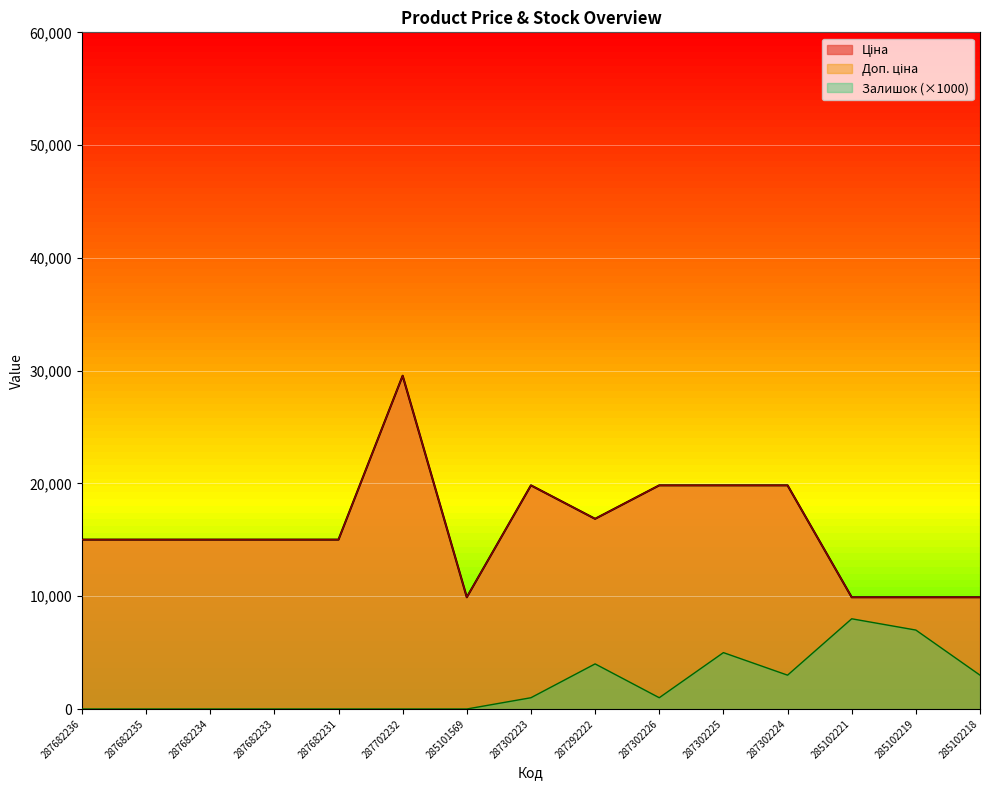

Is it true that Ціна equals 29548.9 at 287702232?

True